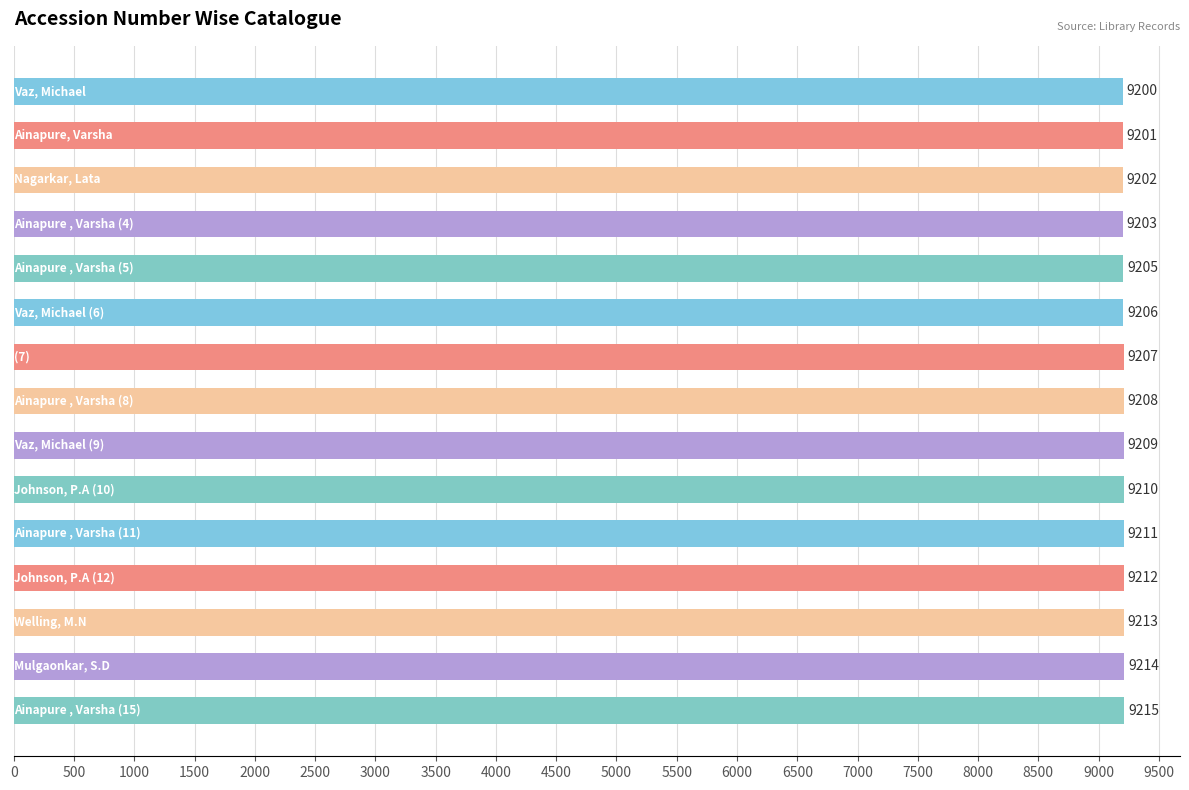

What is the value of the 13th bar from the top?

9213